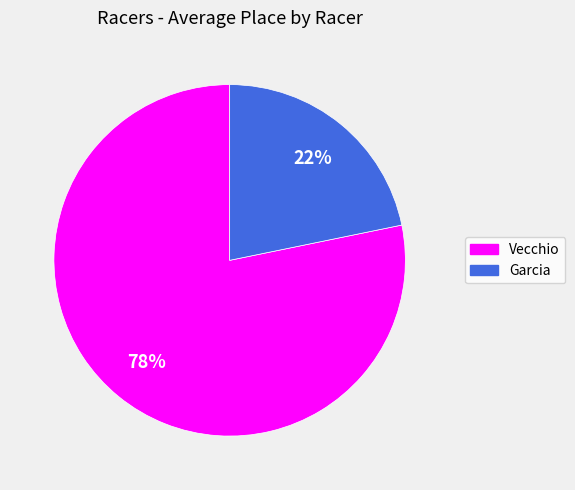

Which has a higher value, Vecchio or Garcia?

Vecchio